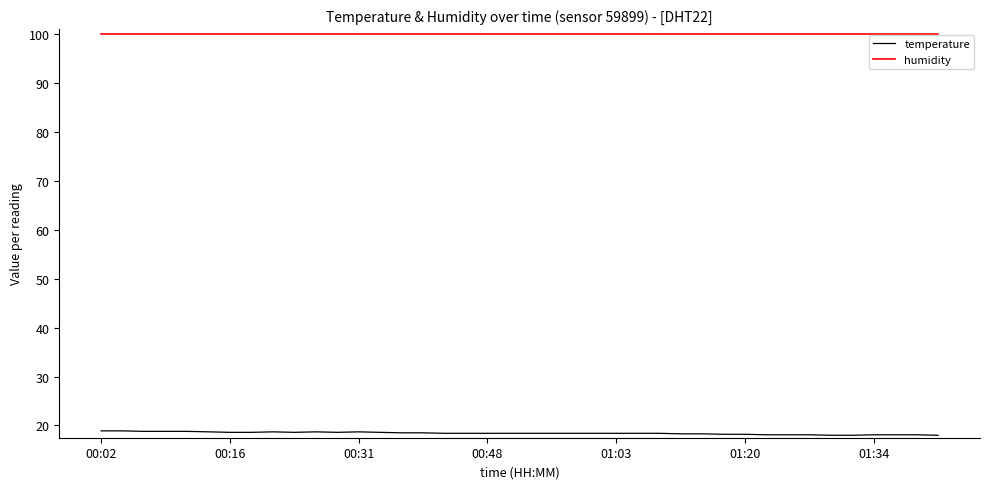

Is this an area chart (filled region under the line)?

No